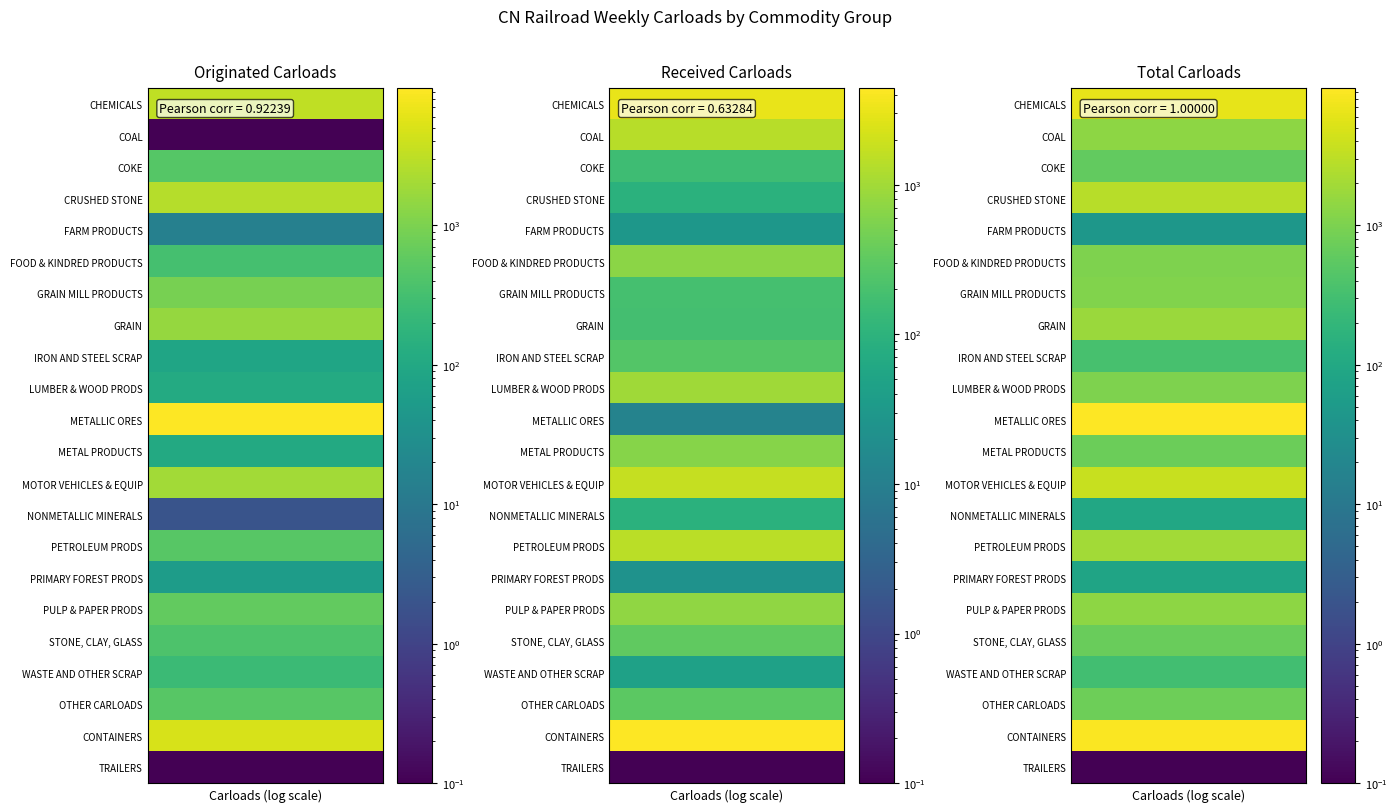

Reading left to right, list all the values displayed in this chart.

CHEMICALS: 3190	3148	6338
COAL: 0	1397	1397
COKE: 461	157	618
CRUSHED STONE: 2670	94	2764
FARM PRODUCTS: 15	29	44
FOOD & KINDRED PRODUCTS: 333	691	1024
GRAIN MILL PRODUCTS: 899	191	1090
GRAIN: 1544	184	1728
IRON AND STEEL SCRAP: 85	250	335
LUMBER & WOOD PRODS: 112	942	1054
METALLIC ORES: 9611	12	9623
METAL PRODUCTS: 107	630	737
MOTOR VEHICLES & EQUIP: 1999	1755	3754
NONMETALLIC MINERALS: 2	94	96
PETROLEUM PRODS: 481	1460	1941
PRIMARY FOREST PRODS: 57	23	80
PULP & PAPER PRODS: 604	746	1350
STONE, CLAY, GLASS: 384	325	709
WASTE AND OTHER SCRAP: 250	45	295
OTHER CARLOADS: 481	296	777
CONTAINERS: 4728	4417	9145
TRAILERS: 0	0	0